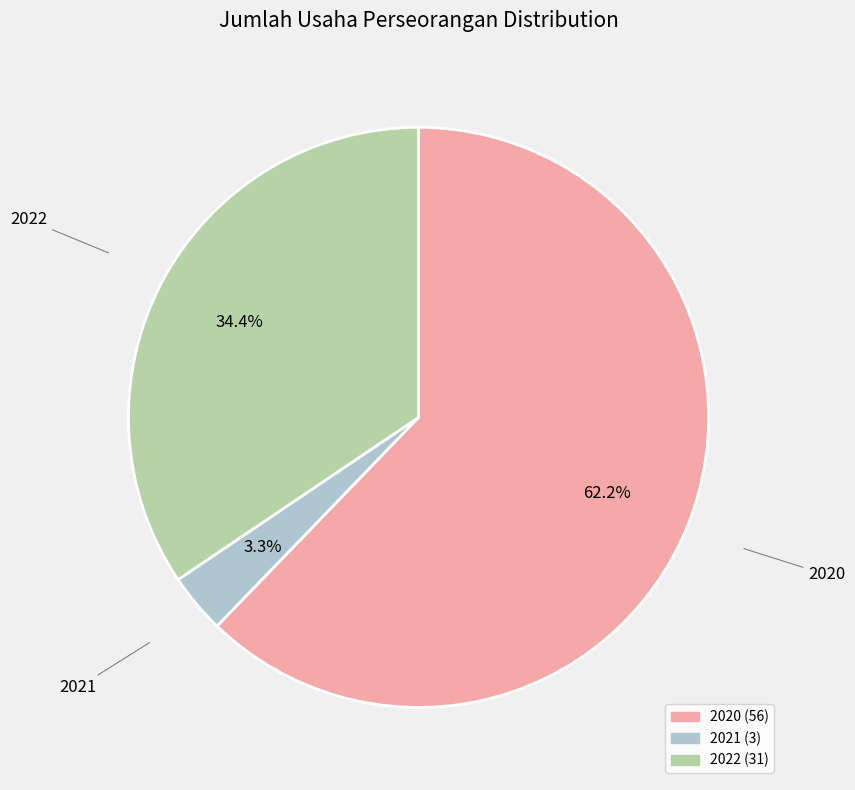

Between 2022 and 2021, which is larger?

2022